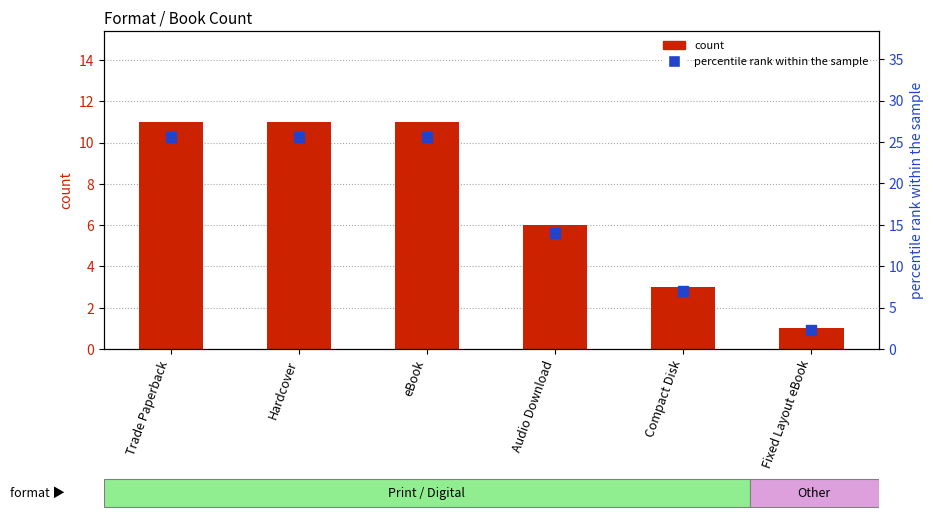

At which category is the sum across all series the highest?

Trade Paperback